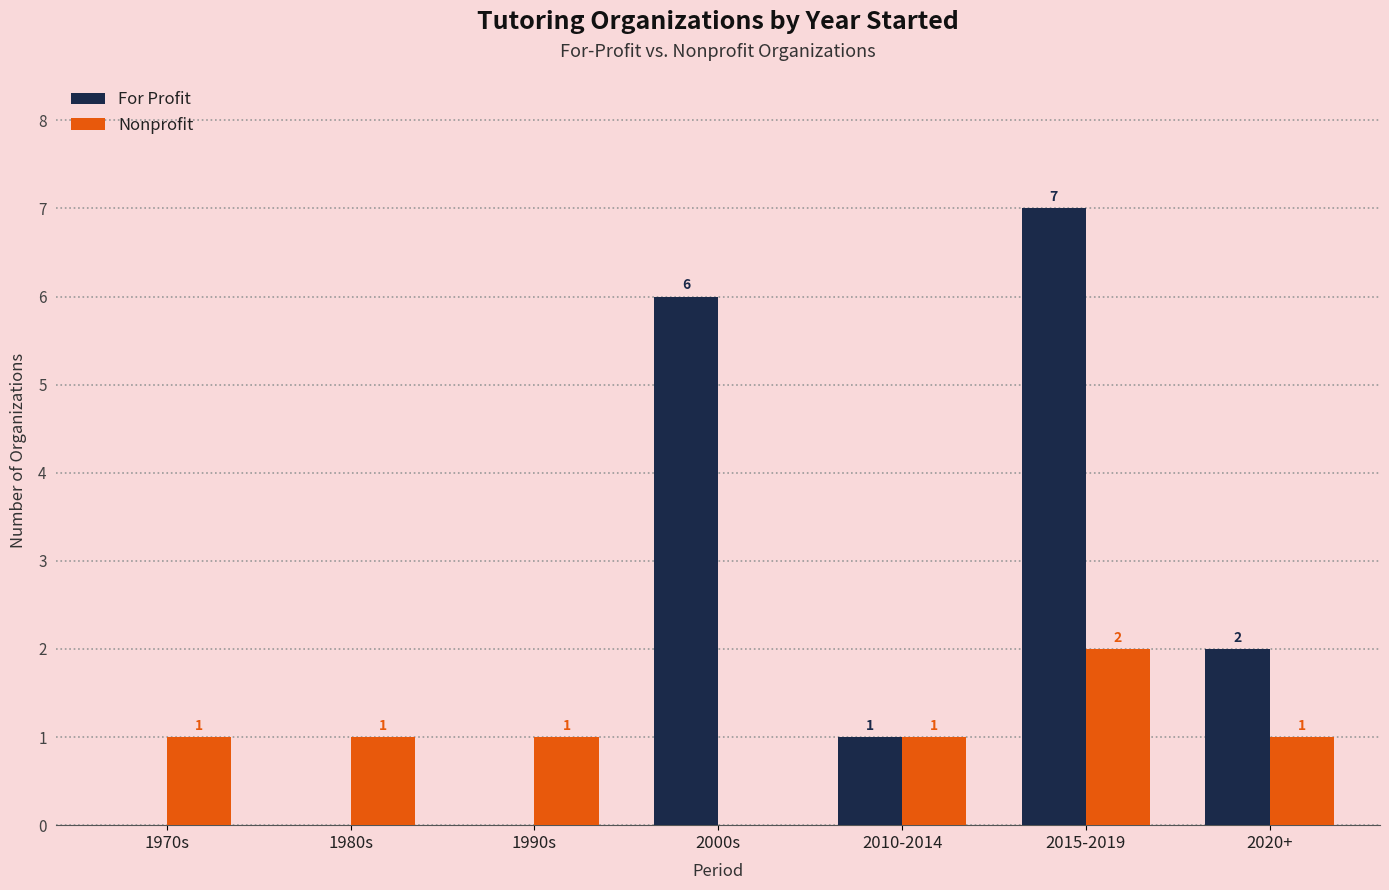

Between 1990s and 2010-2014, which series saw the biggest shift?

For Profit